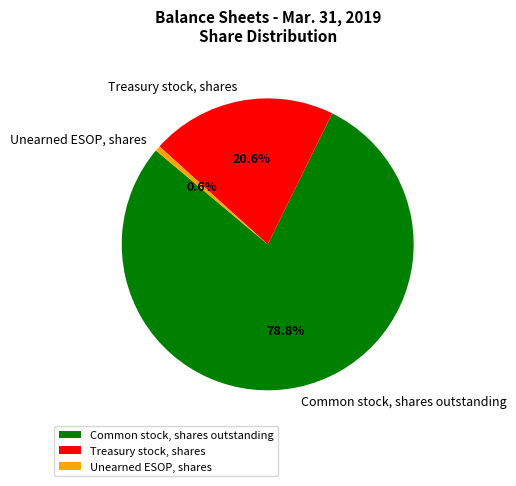

How many slices are in this pie chart?

3